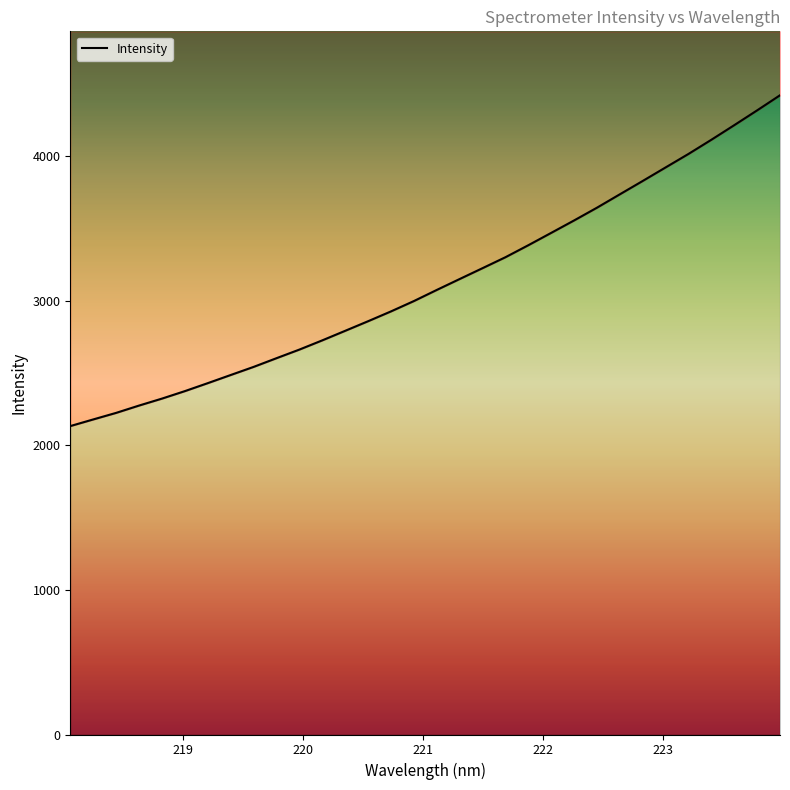

Count the number of values greater than 3073.

16